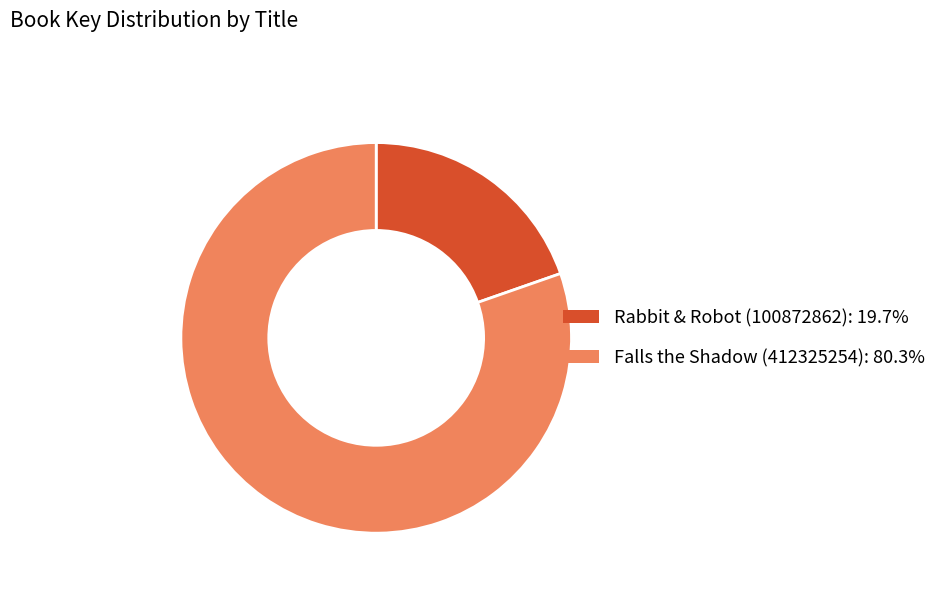

True or false: Falls the Shadow (412325254) accounts for 80% of the total.

True